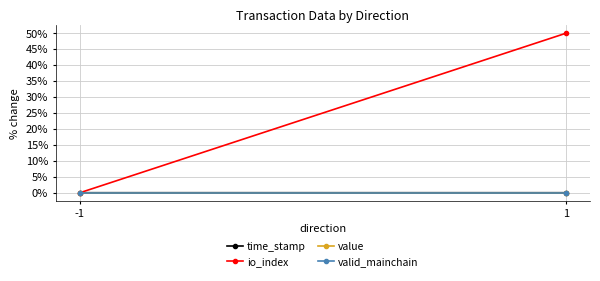

How many lines are shown in the chart?

4